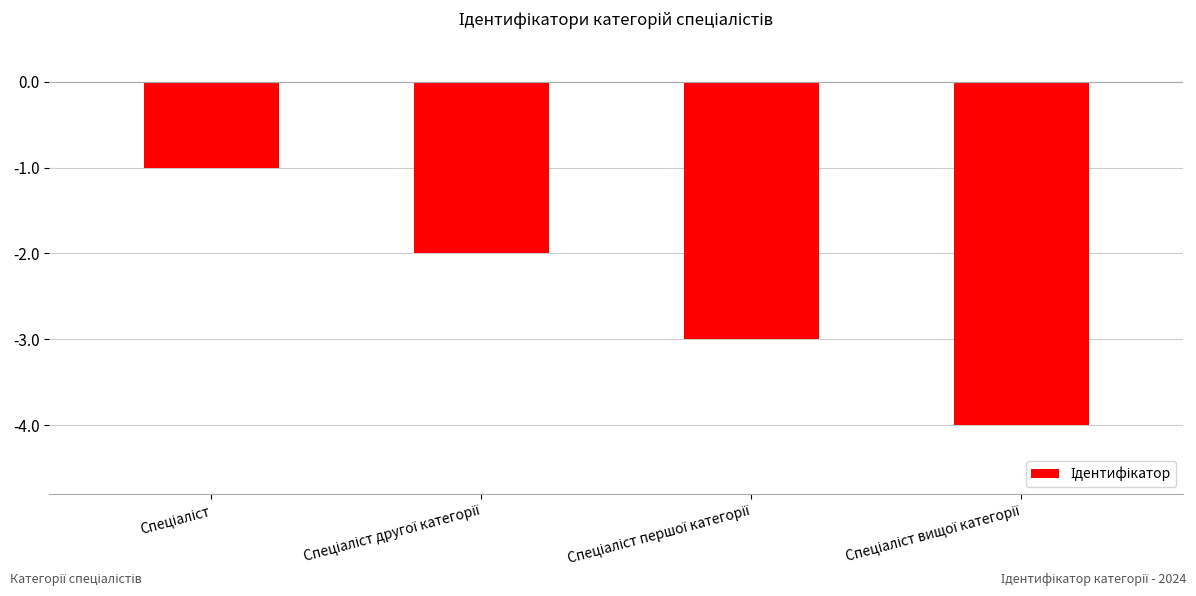

What is the minimum value shown in the chart?

-4